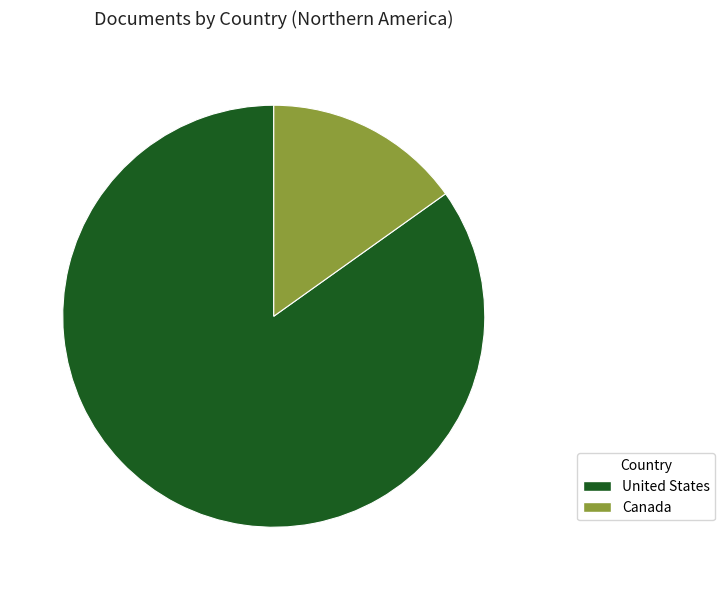

What is the largest slice in the pie chart?

United States